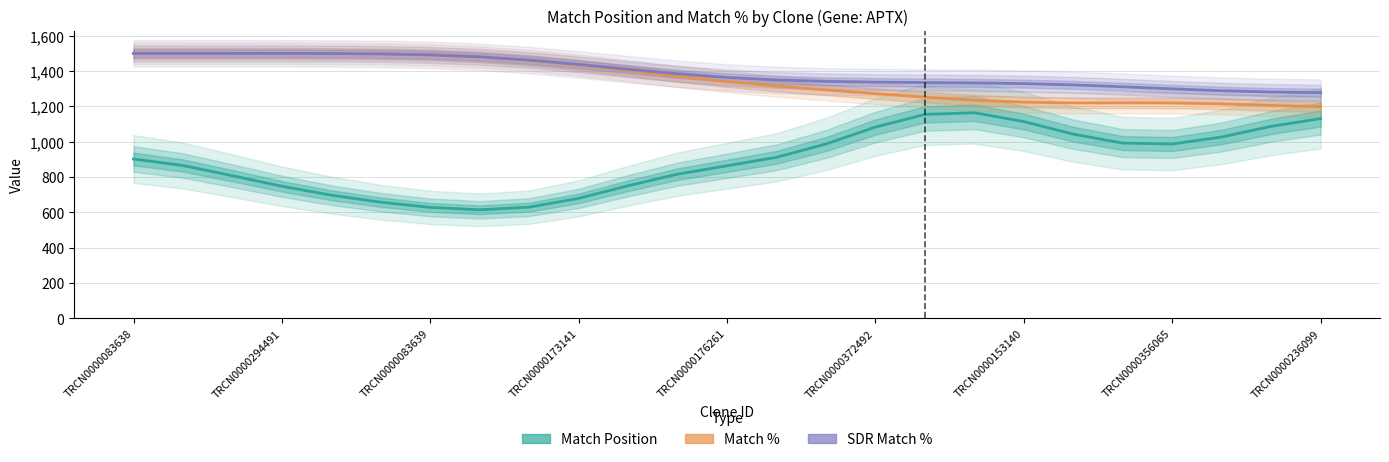

How many lines are shown in the chart?

3